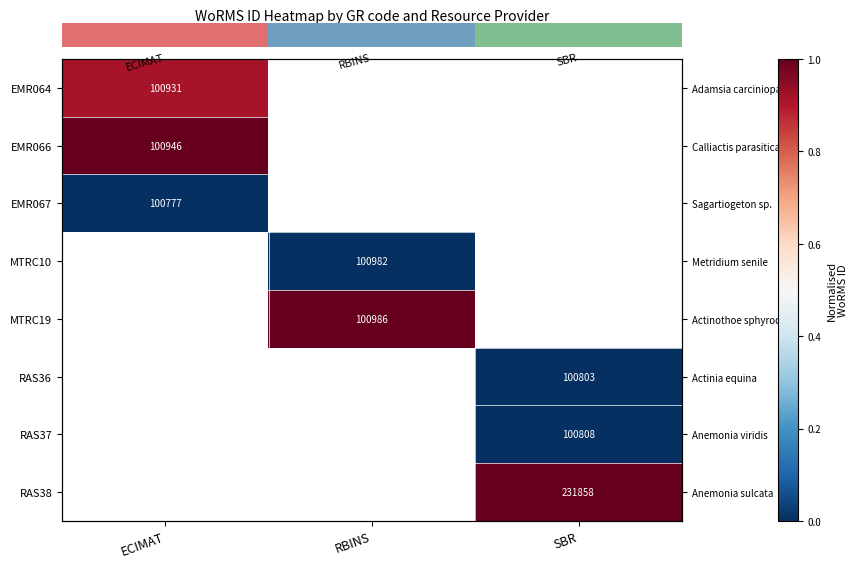

True or false: EMR067 has a value of 0.0 at ECIMAT.

True